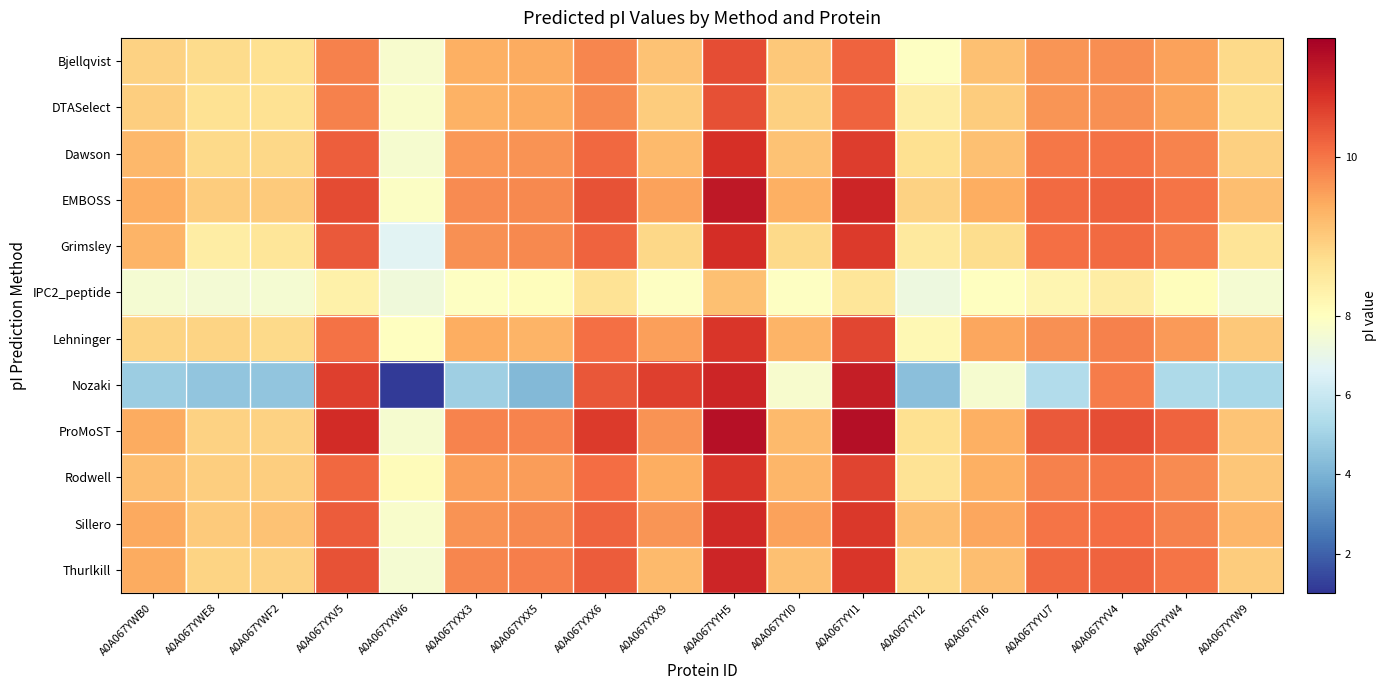

What is the minimum value shown in the chart?

1.1